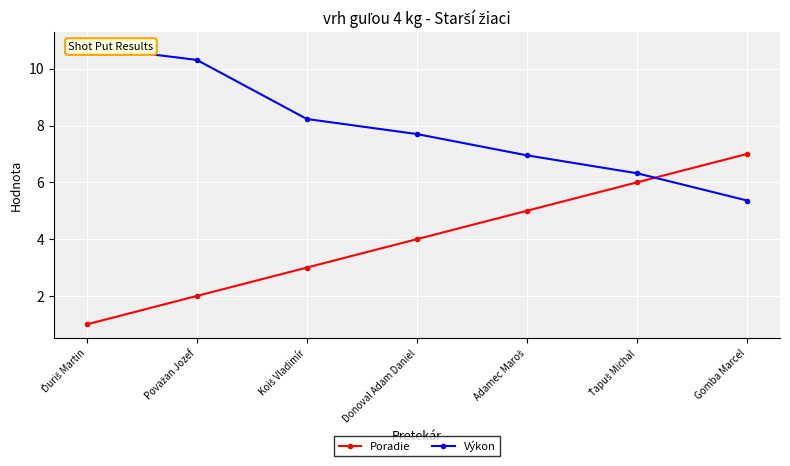

Which category has the highest value in the Poradie series?

Gomba Marcel